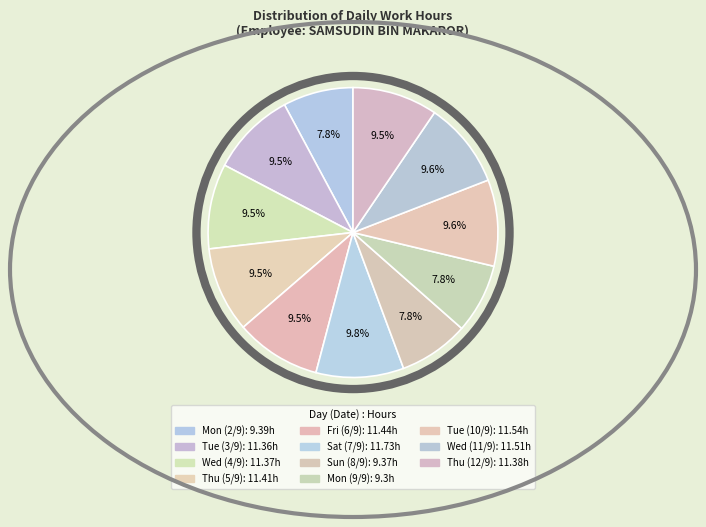

Rank the categories by value from lowest to highest.

Mon (9/9), Sun (8/9), Mon (2/9), Tue (3/9), Wed (4/9), Thu (12/9), Thu (5/9), Fri (6/9), Wed (11/9), Tue (10/9), Sat (7/9)